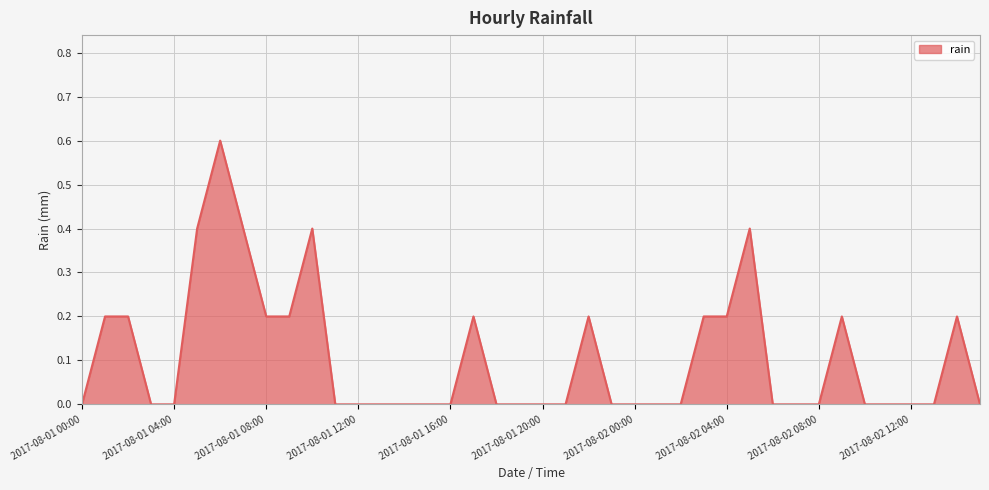

What is the greatest value displayed?

0.6